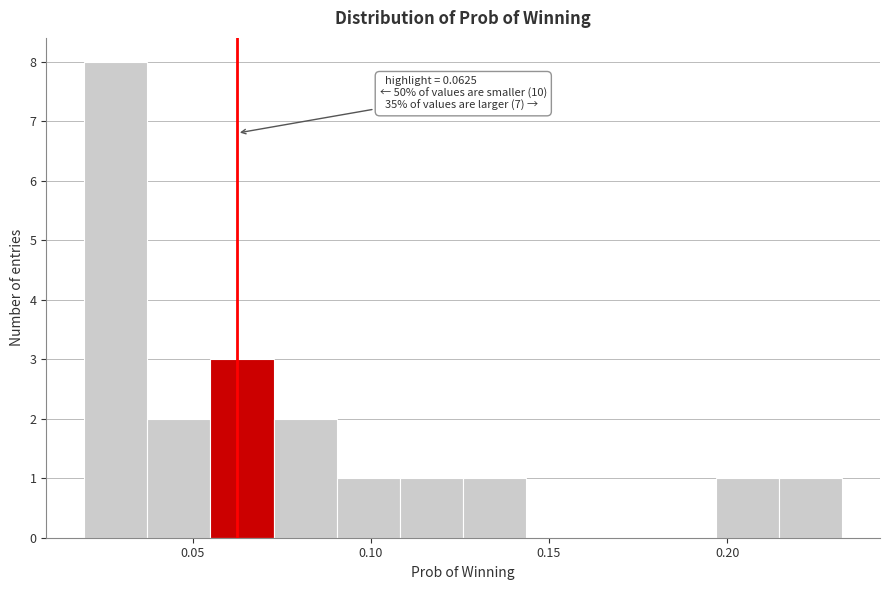

Around what value on the x-axis is the tallest bar? Give the approximate position of its centre, as read against the axis.

0.030